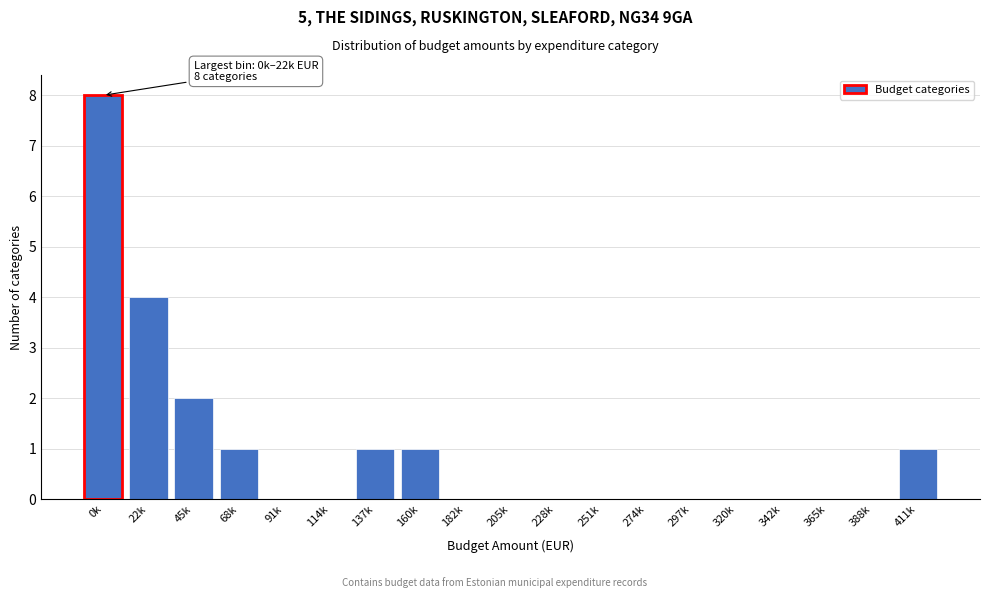

Reading left to right, extract all data points from this chart.

0k=8	22k=4	45k=2	68k=1	91k=0	114k=0	137k=1	160k=1	182k=0	205k=0	228k=0	251k=0	274k=0	297k=0	320k=0	342k=0	365k=0	388k=0	411k=1